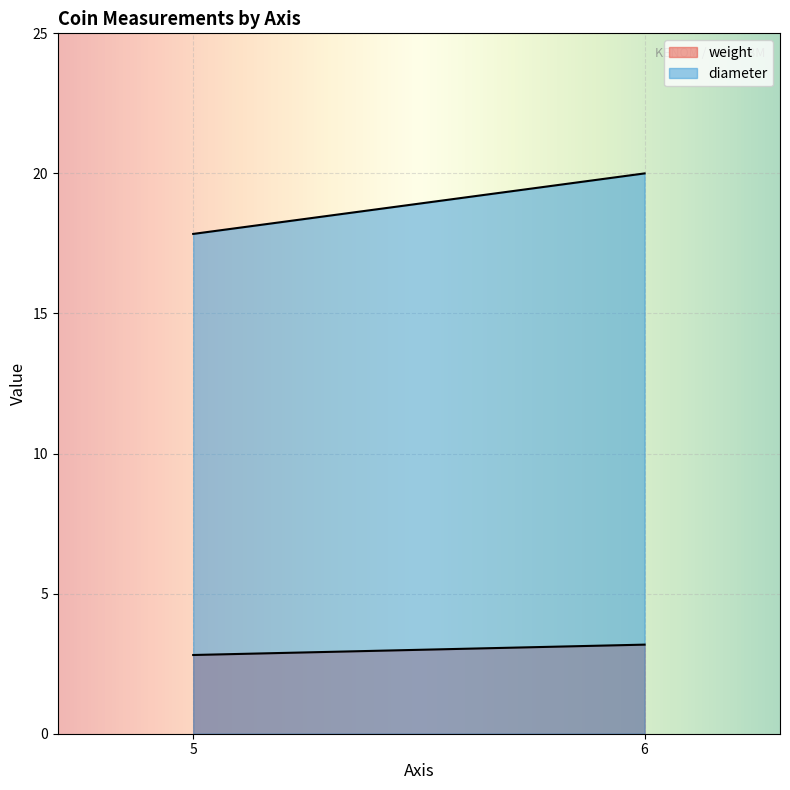

Reading left to right, extract all data points from this chart.

weight: 5=2.8	6=3.2
diameter: 5=17.8	6=20.0